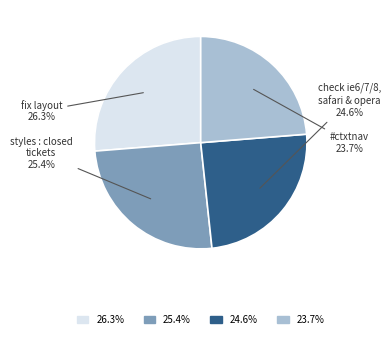

Approximately how many times larger is the value at fix layout compared to styles : closed tickets?

1.0